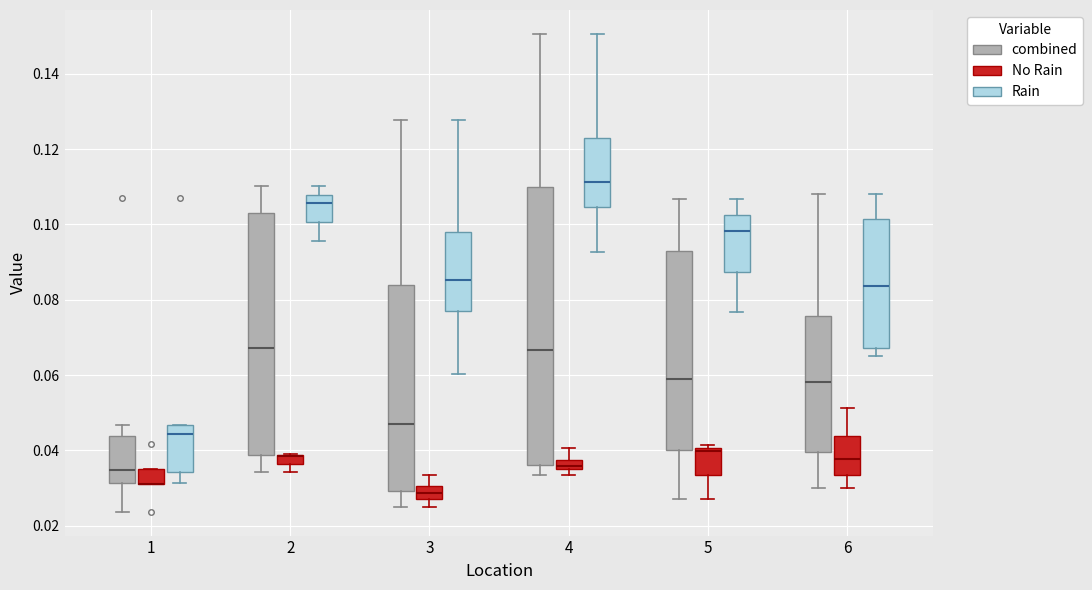

Which box is the tallest, from its lower edge to its upper edge?

4 (combined)